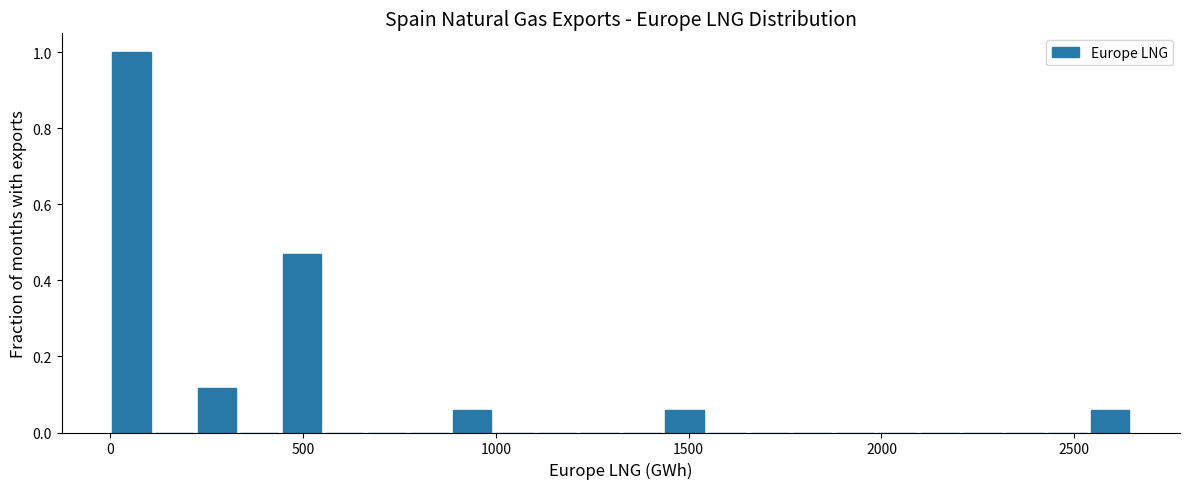

Around what value on the x-axis is the tallest bar? Give the approximate position of its centre, as read against the axis.

50